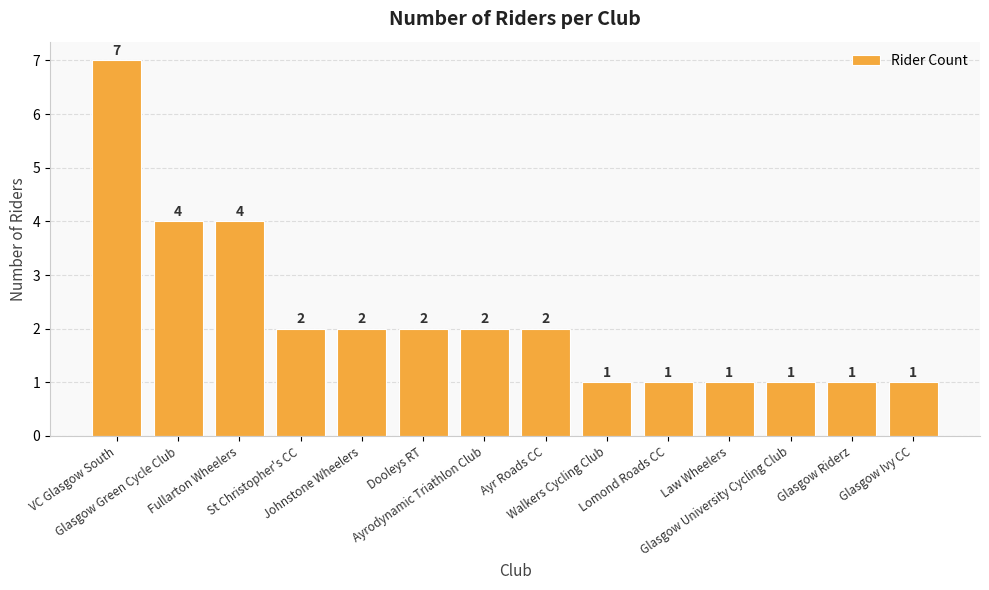

What is the difference between the maximum and minimum values?

6